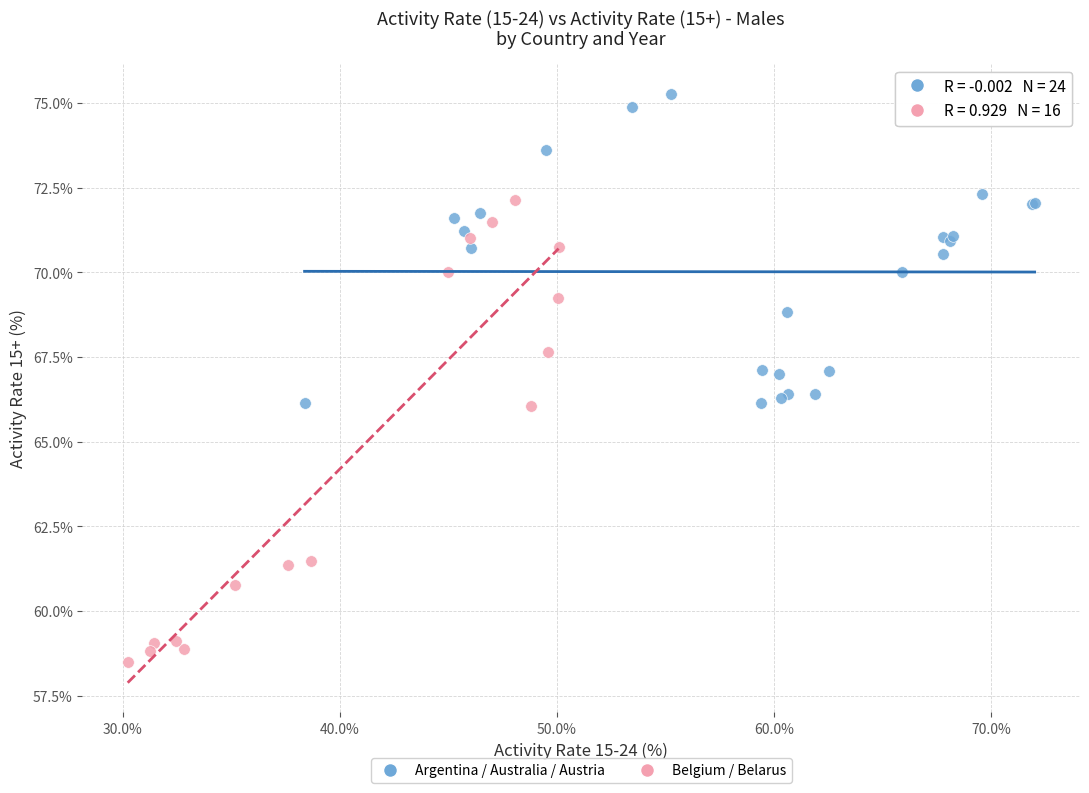

Which series contains the highest Y value?

Argentina / Australia / Austria